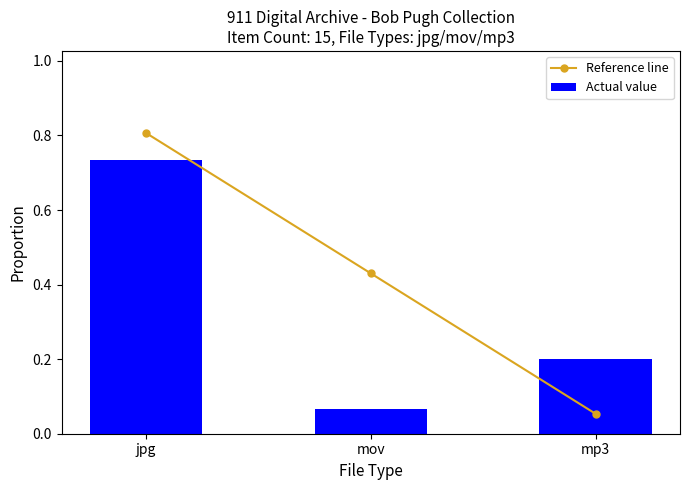

True or false: Actual value has a value of 0.1 at mov.

True